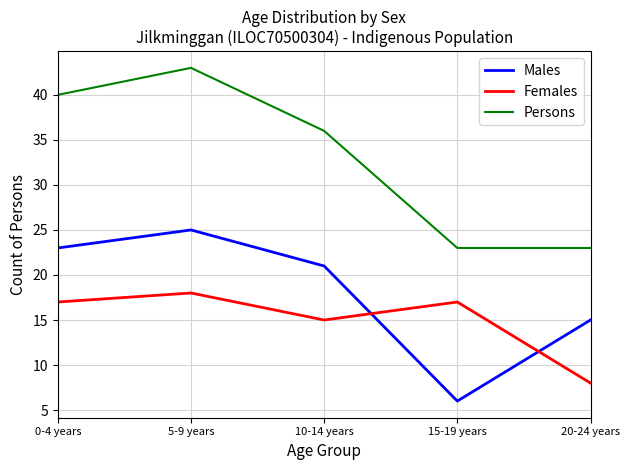

In Males, how many points are lower than both neighbors (excluding endpoints)?

1